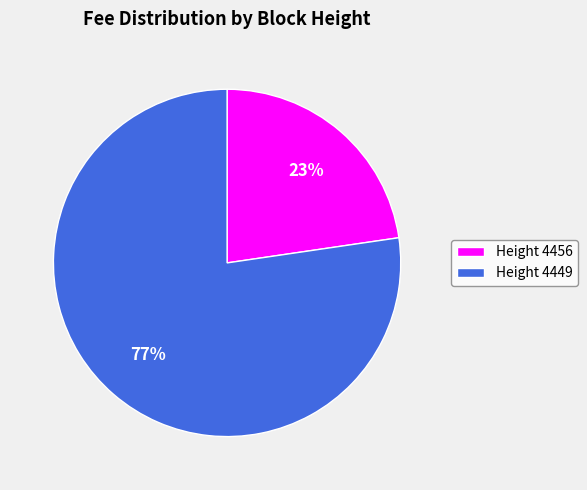

The Height 4449 slice represents 91% of the pie. True or false?

False